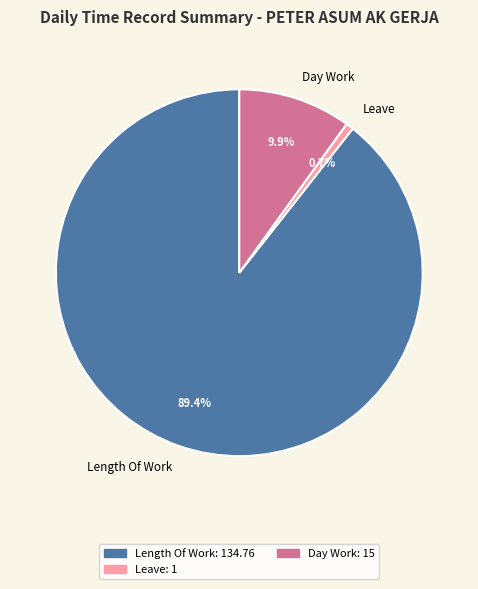

To the nearest percent, what percentage of the pie is Day Work?

10%